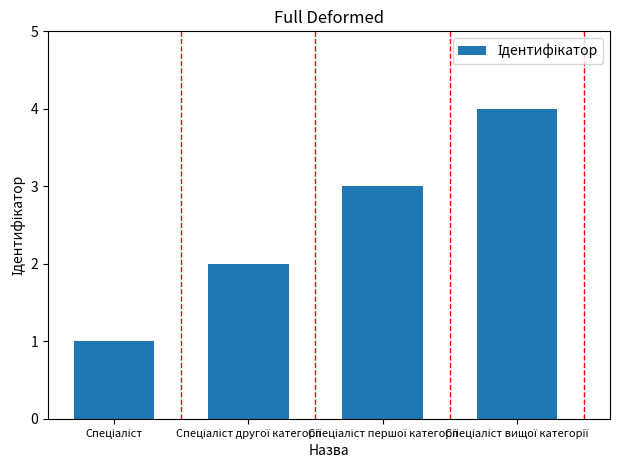

What is the sum of all values?

10